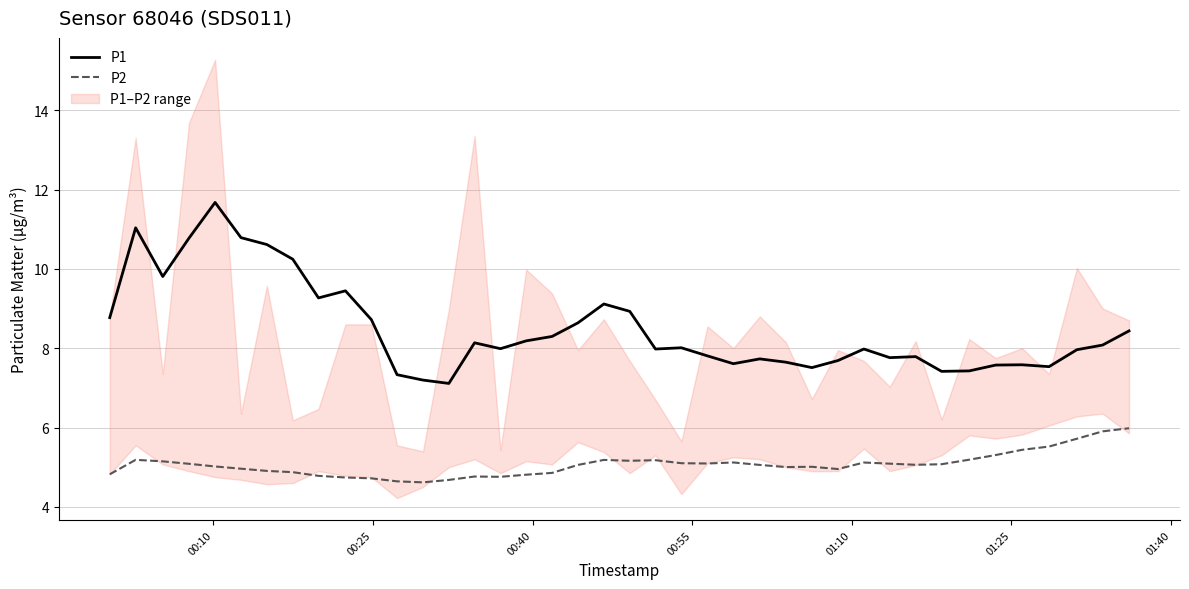

List the series in order of their overall mean, lowest first.

P2, P1